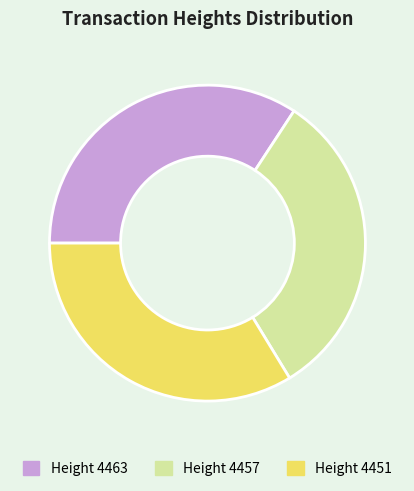

Is there a majority slice in this chart?

No